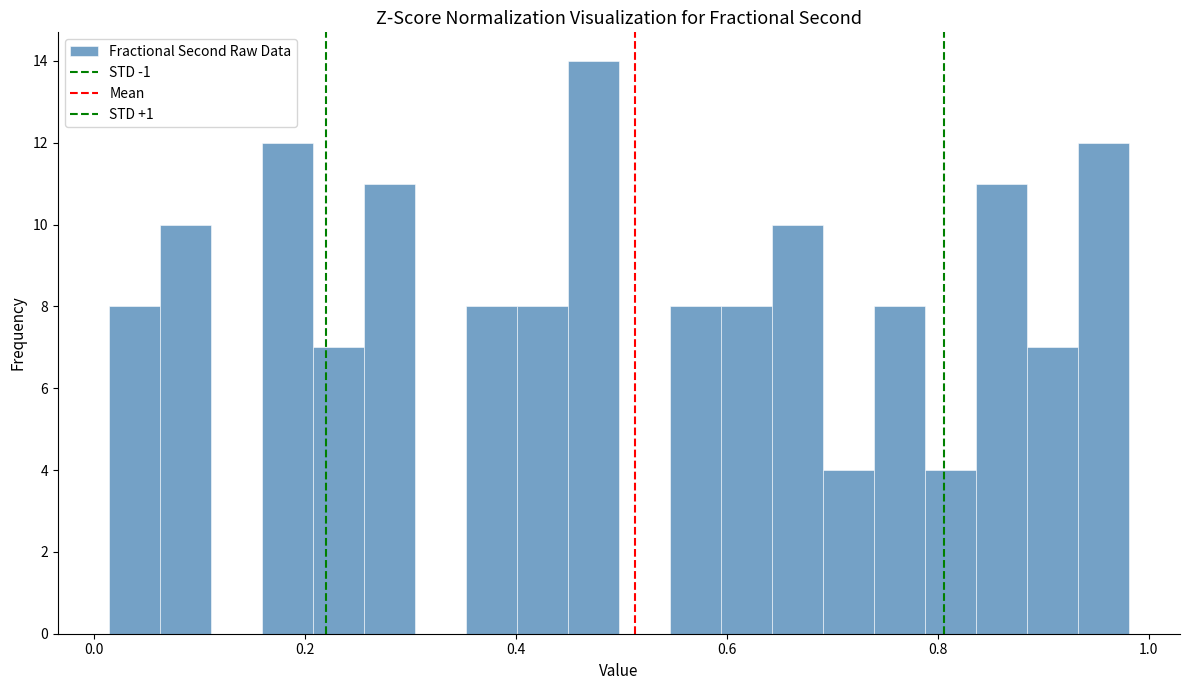

Around what value on the x-axis is the tallest bar? Give the approximate position of its centre, as read against the axis.

0.48